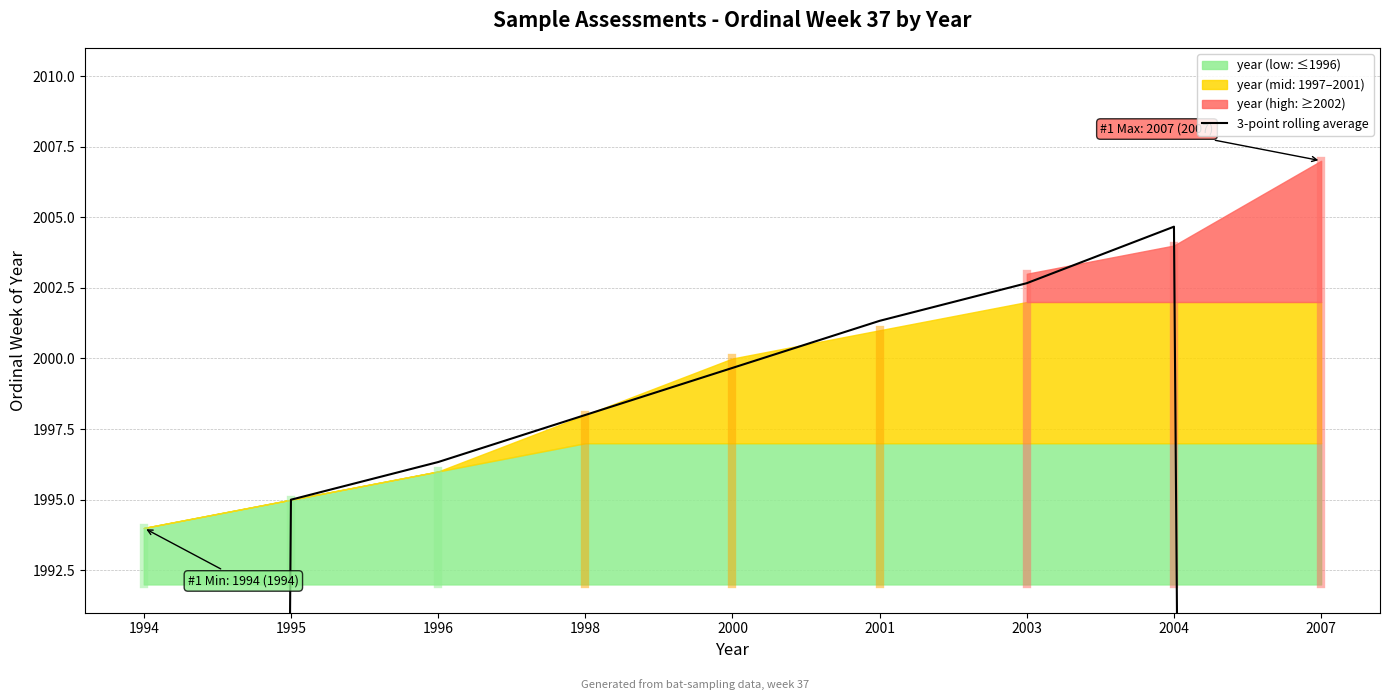

Which has a higher value, 2001 or 1996?

2001